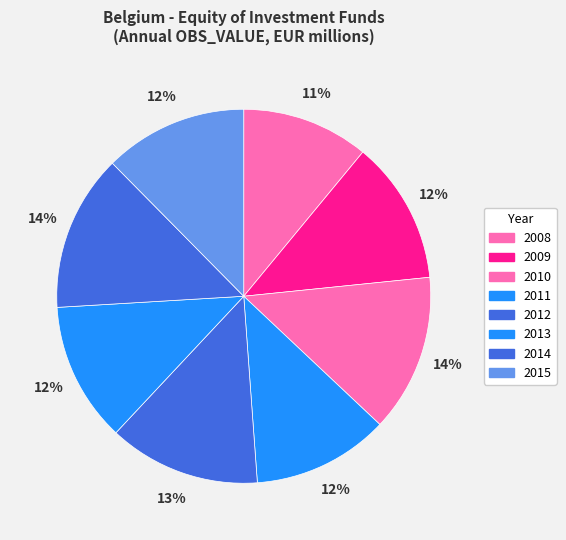

Does any single category account for the majority?

No